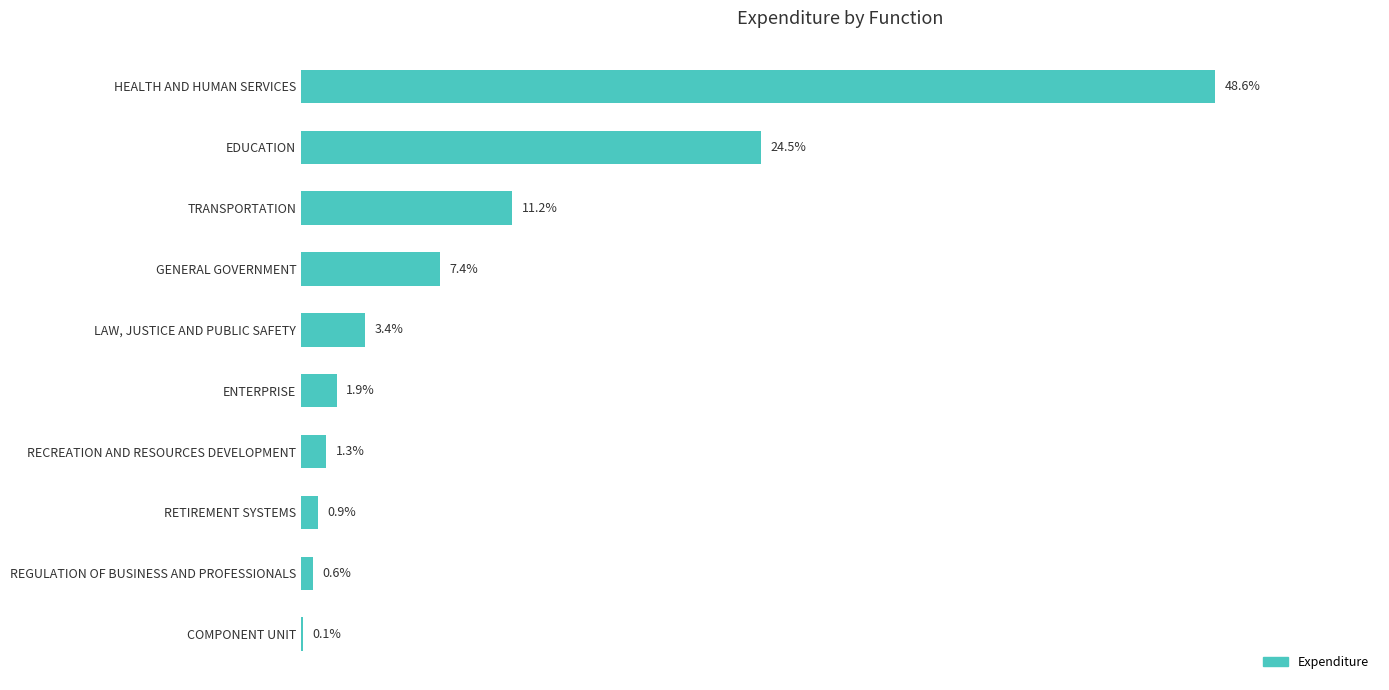

Between REGULATION OF BUSINESS AND PROFESSIONALS and LAW, JUSTICE AND PUBLIC SAFETY, which is larger?

LAW, JUSTICE AND PUBLIC SAFETY